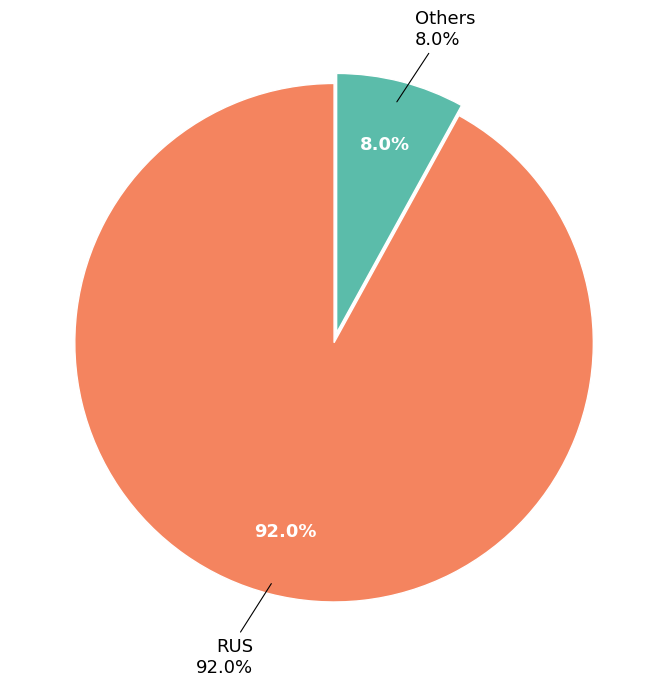

Is there a majority slice in this chart?

Yes